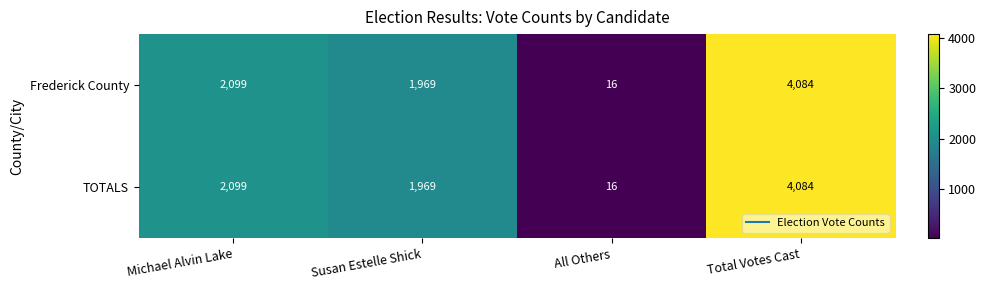

What is the difference between the TOTALS values at Michael Alvin Lake and All Others?

2083